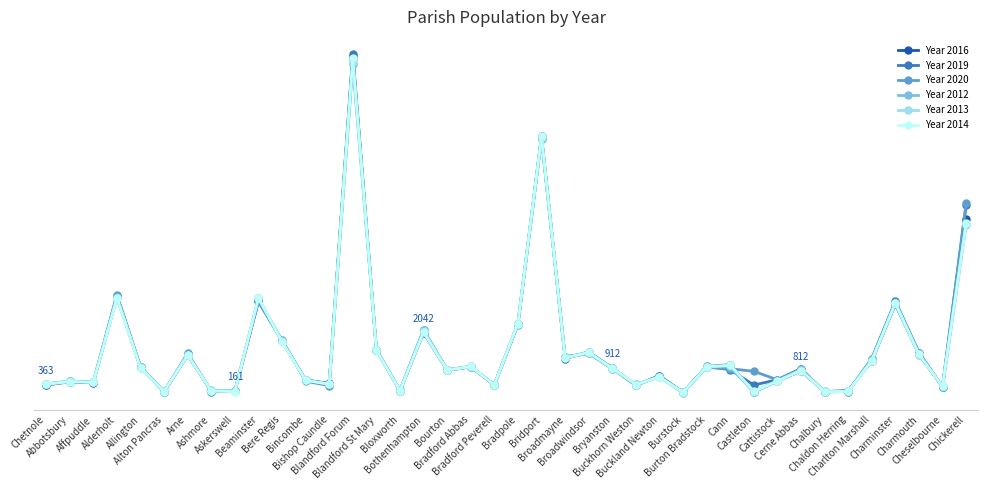

Which series has the largest total across all categories?

Year 2020